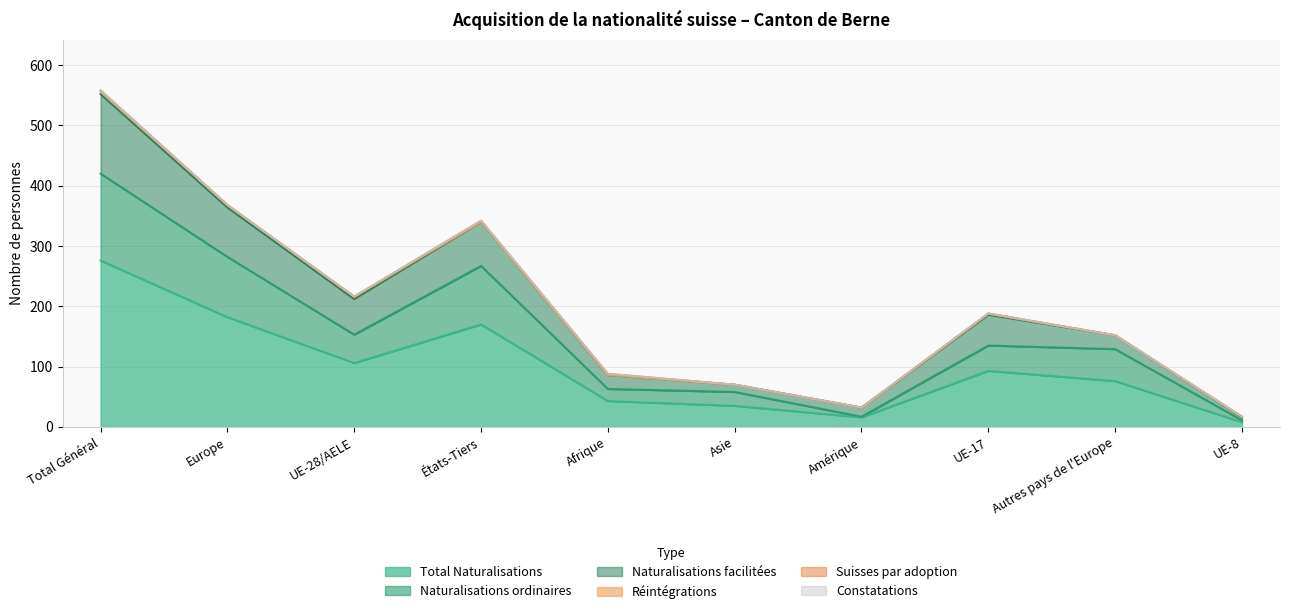

What is the label of the 10th point from the right?

Total Général